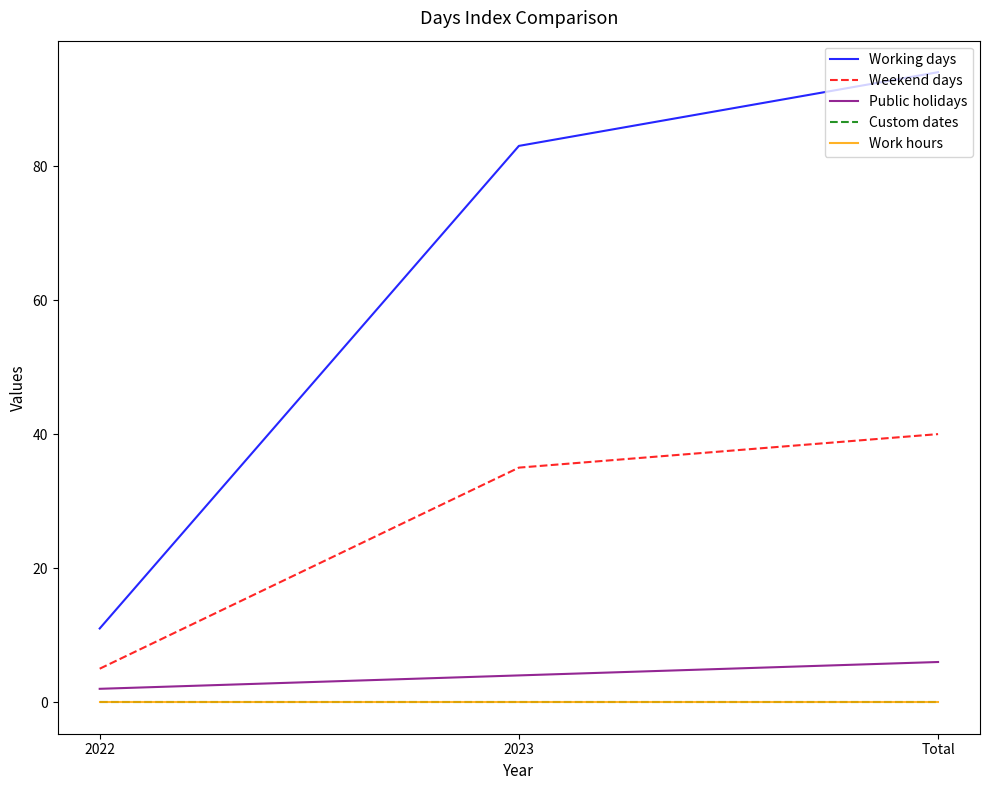

What value does the Public holidays series have at Total?

6